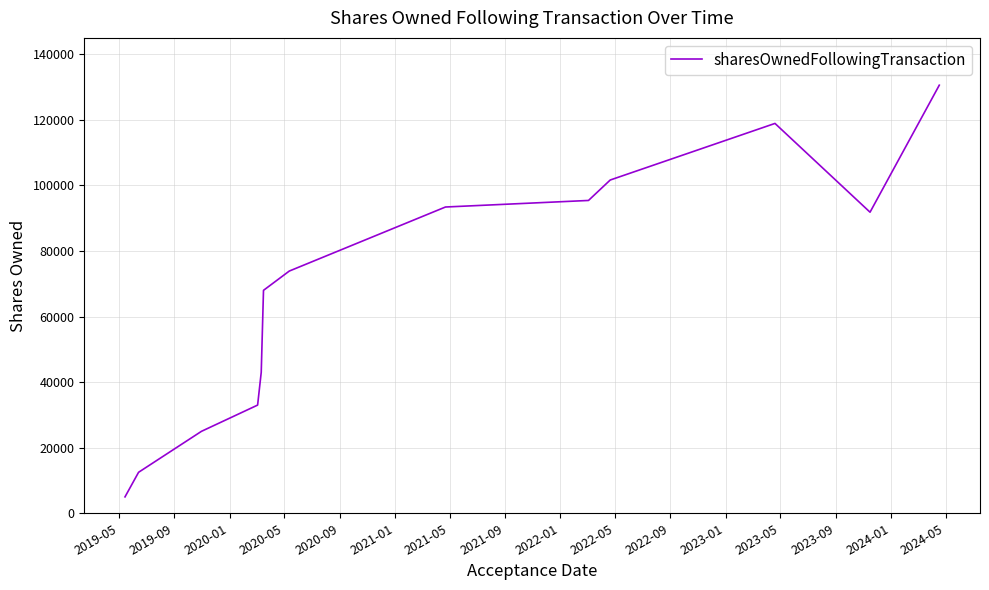

What is the smallest value displayed?

5000